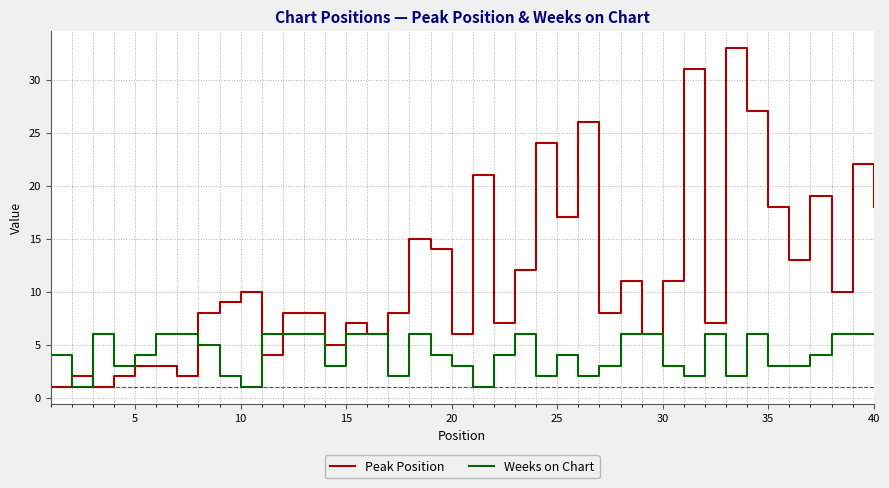

Reading left to right, extract all data points from this chart.

Peak Position: 1	2	1	2	3	3	2	8	9	10	4	8	8	5	7	6	8	15	14	6	21	7	12	24	17	26	8	11	6	11	31	7	33	27	18	13	19	10	22	18
Weeks on Chart: 4	1	6	3	4	6	6	5	2	1	6	6	6	3	6	6	2	6	4	3	1	4	6	2	4	2	3	6	6	3	2	6	2	6	3	3	4	6	6	6